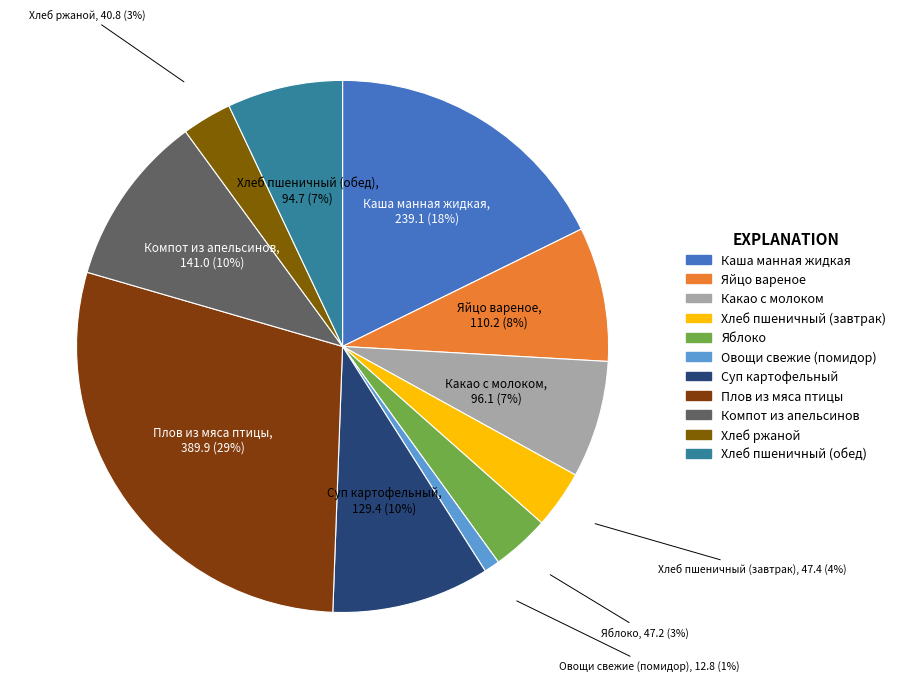

Approximately how many times larger is the value at Хлеб ржаной compared to Яйцо вареное?

0.4